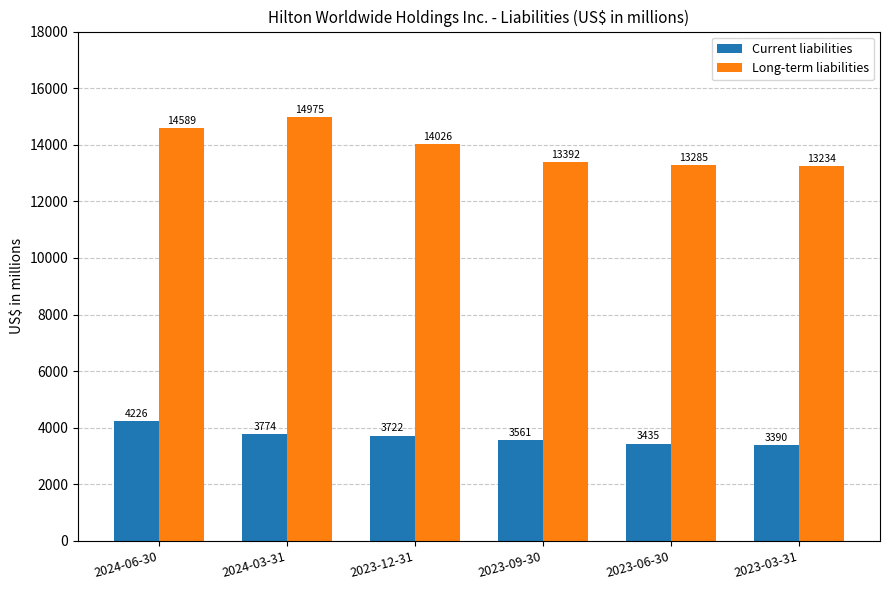

Which series has the largest range (max minus min)?

Long-term liabilities